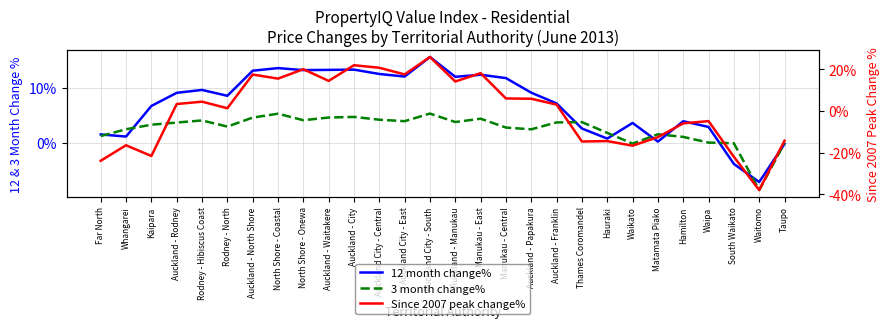

Rank the series by their maximum value, from highest to lowest.

Since 2007 peak change%, 12 month change%, 3 month change%